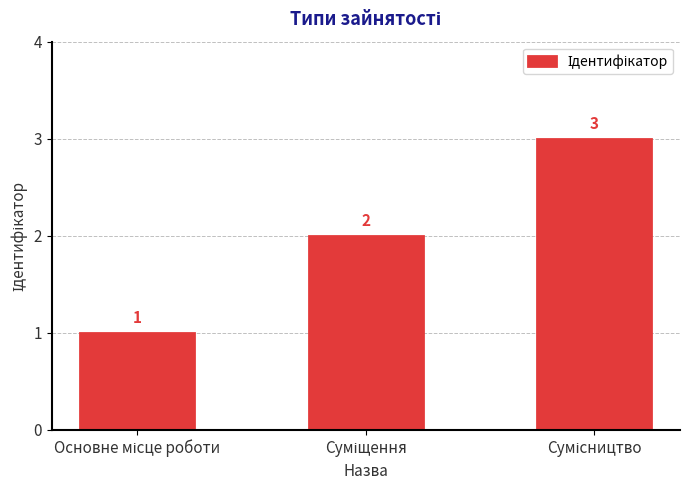

How many values are between 1 and 3?

3